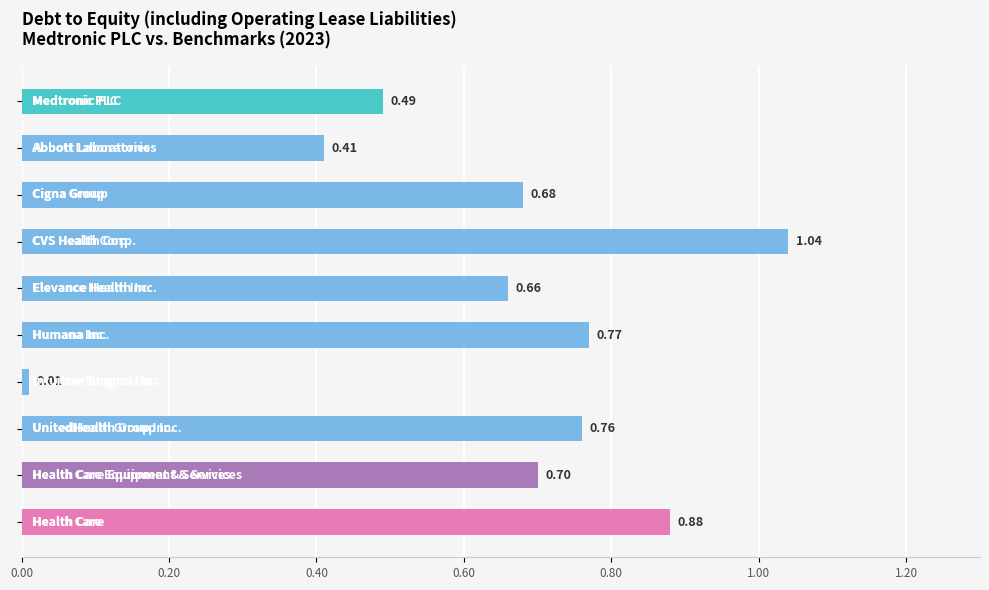

What is the sum of all values?

6.4